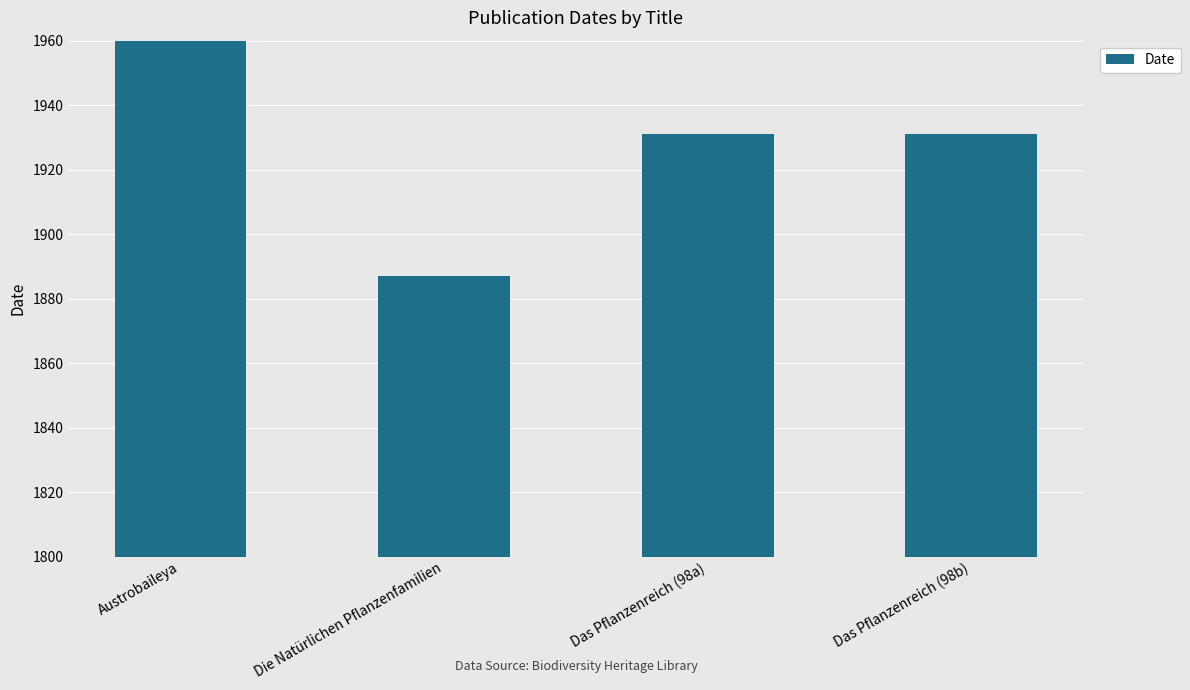

What is the difference between the second highest and minimum values?

44